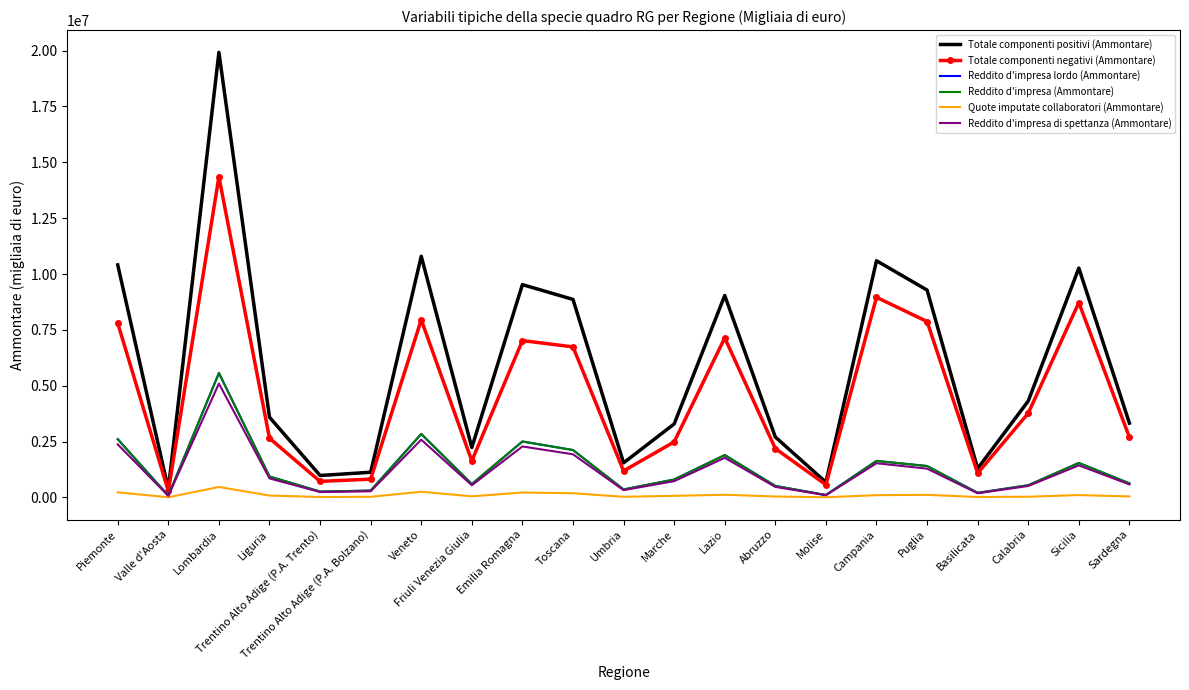

What is the smallest value displayed?

9444